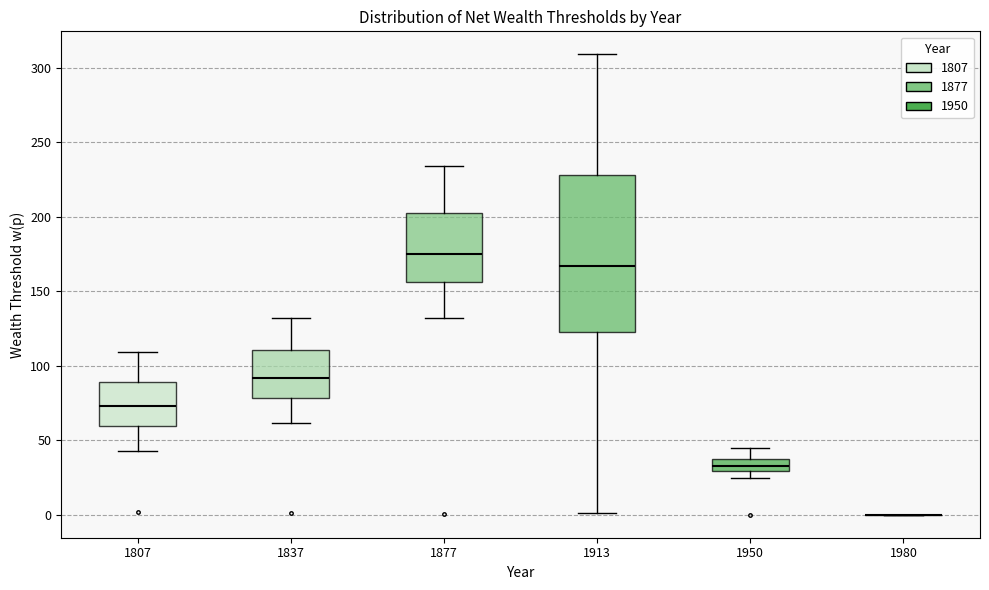

Which box is the tallest, from its lower edge to its upper edge?

1913